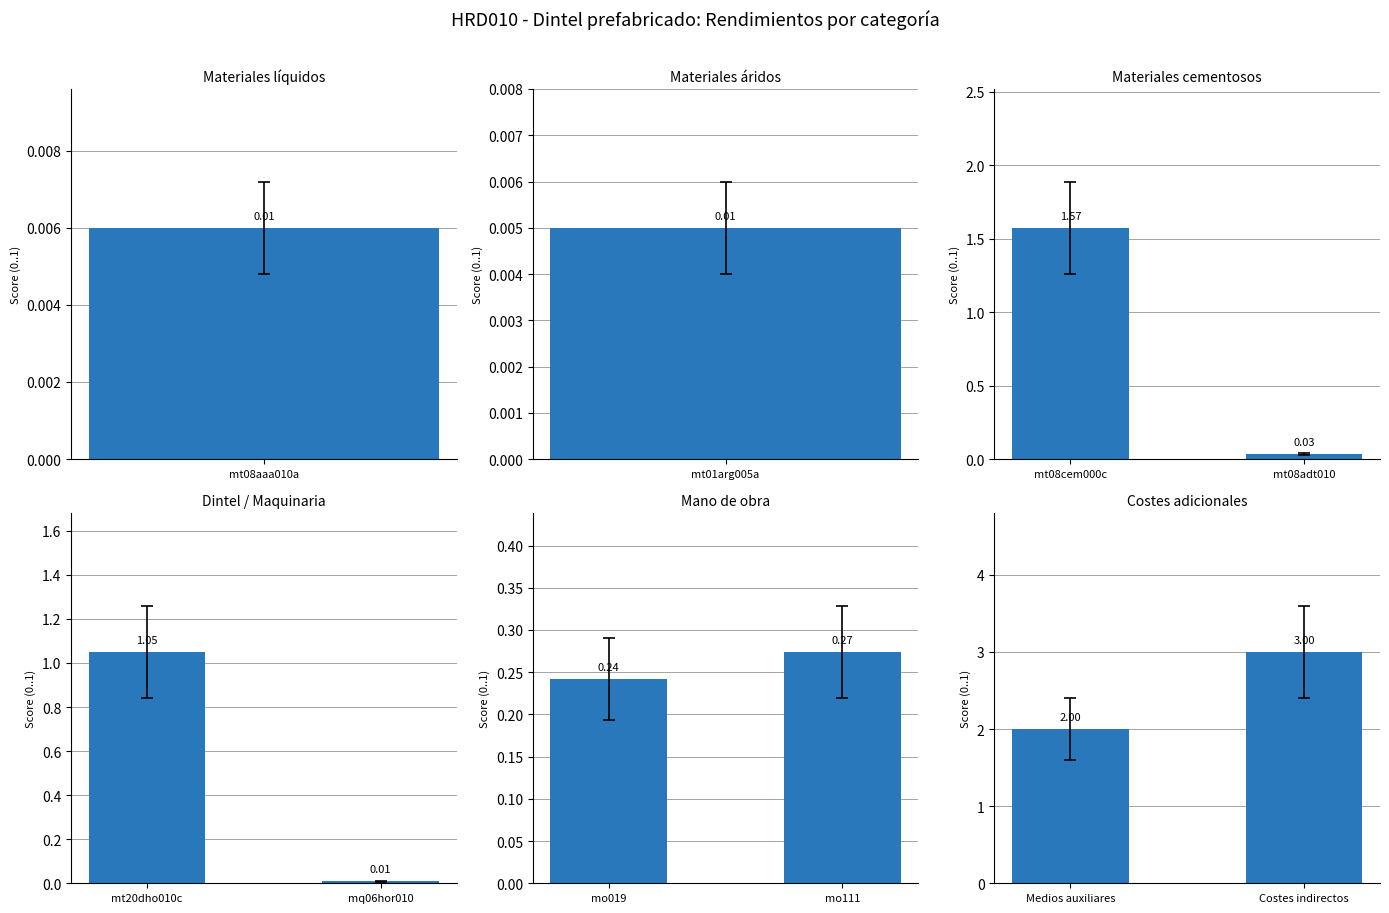

How many values are between 2 and 3?

2